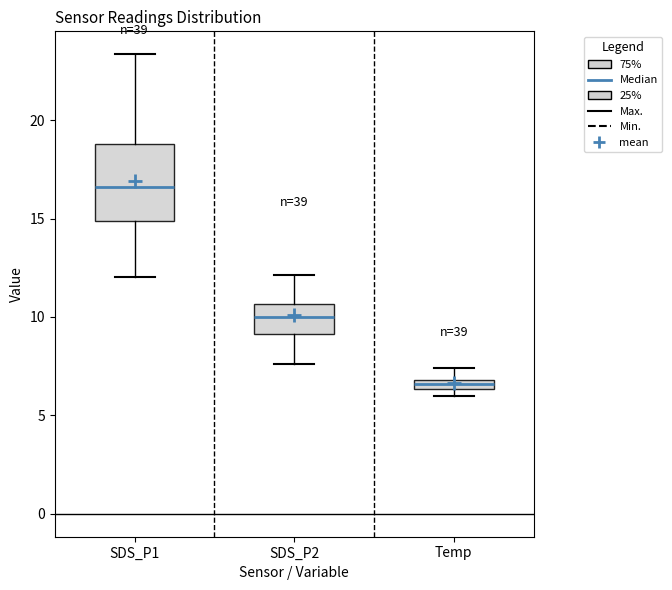

Which box is the tallest, from its lower edge to its upper edge?

SDS_P1